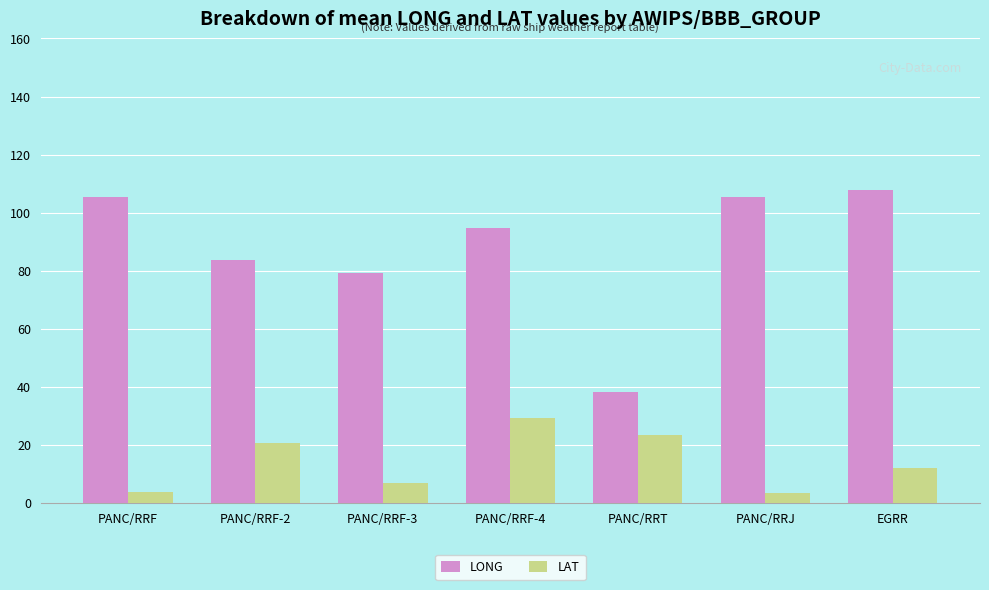

List the series in order of their peak value, highest first.

LONG, LAT